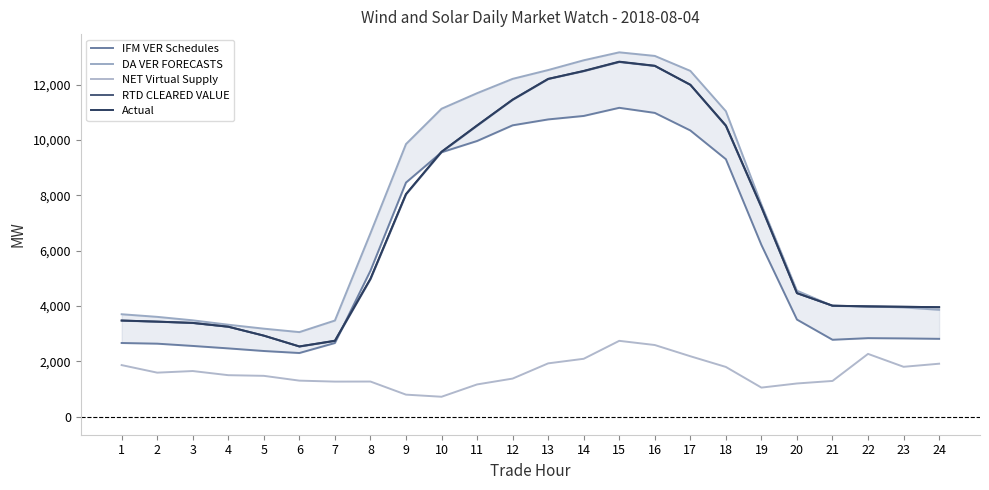

Where does the IFM VER Schedules series first go above 5268?

8